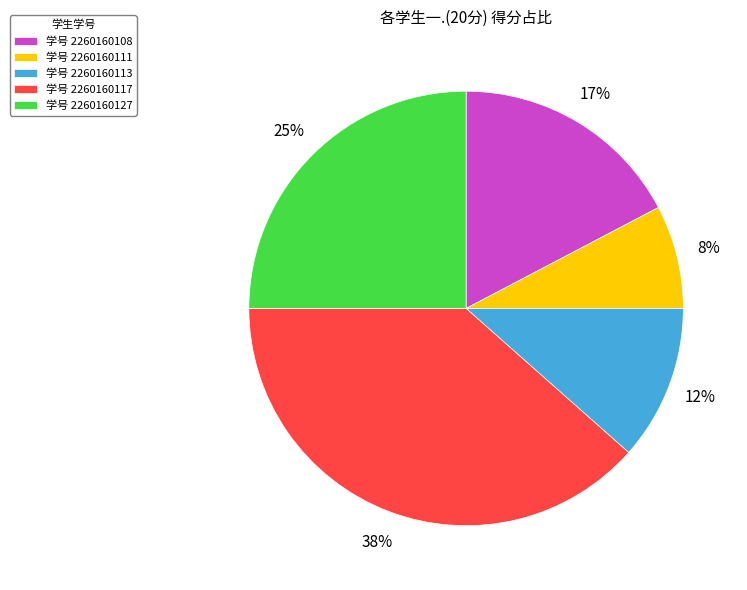

Combined, do 学号 2260160117 and 学号 2260160108 account for over 50%?

Yes